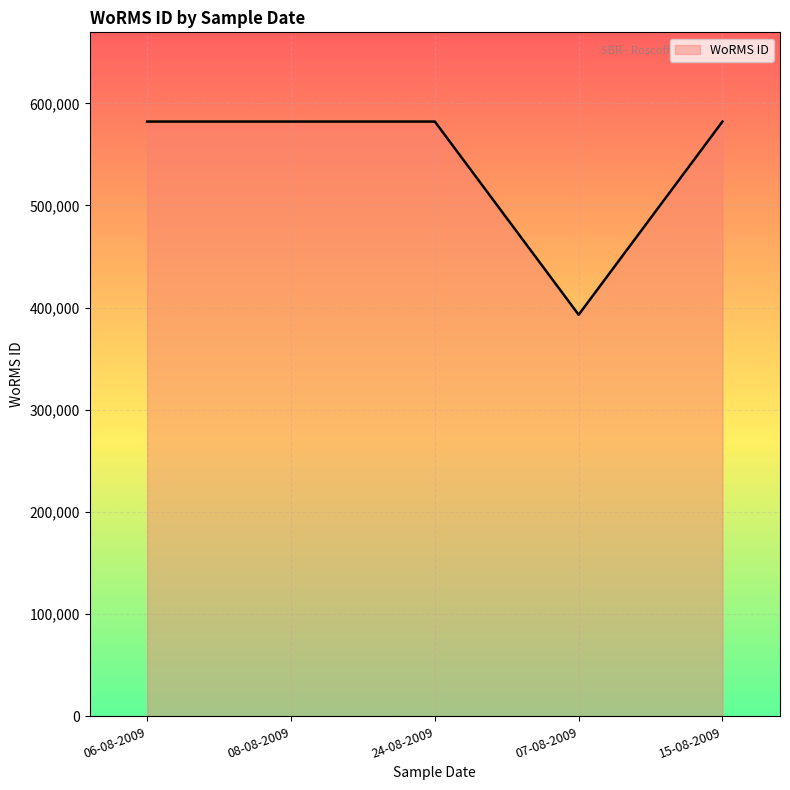

What is the smallest value displayed?

393087